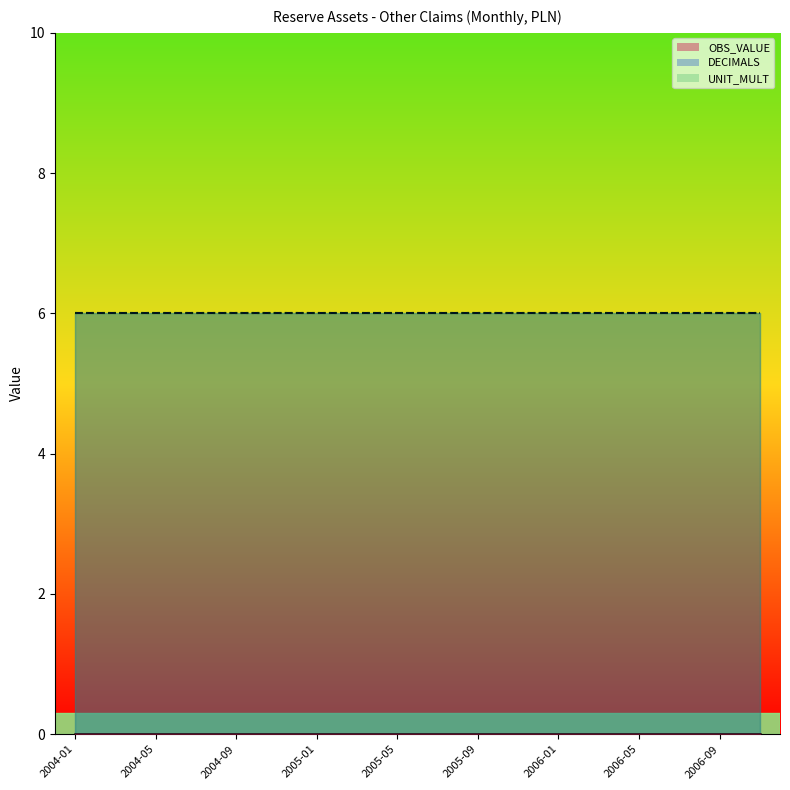

What is the average value of the DECIMALS series?

6